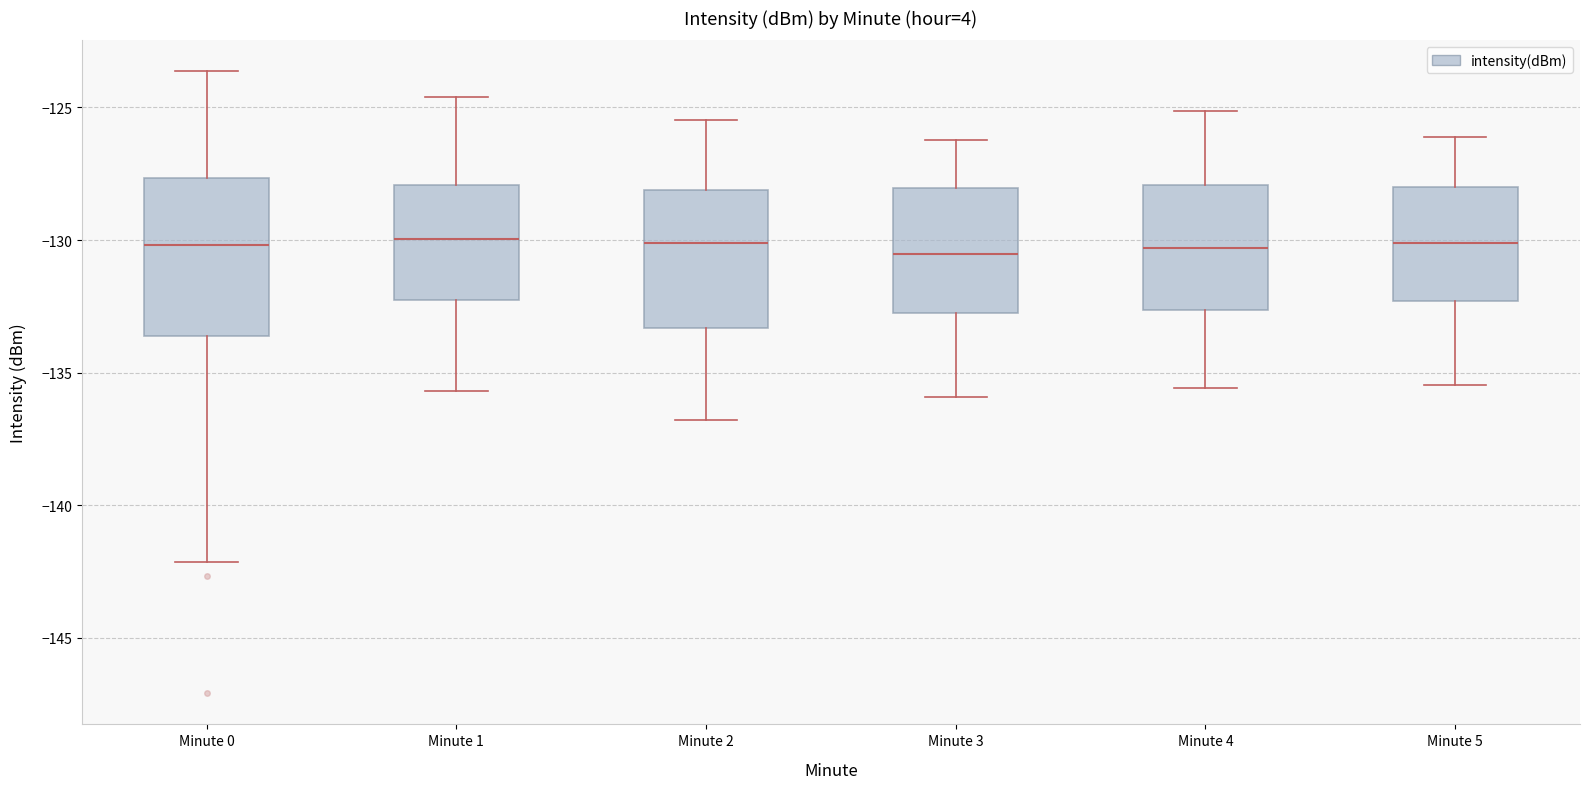

Where does the upper whisker of the box for Minute 2 end on the y-axis? The values are not printed on the chart, so give them approximately, as read against the axis.

-125.5